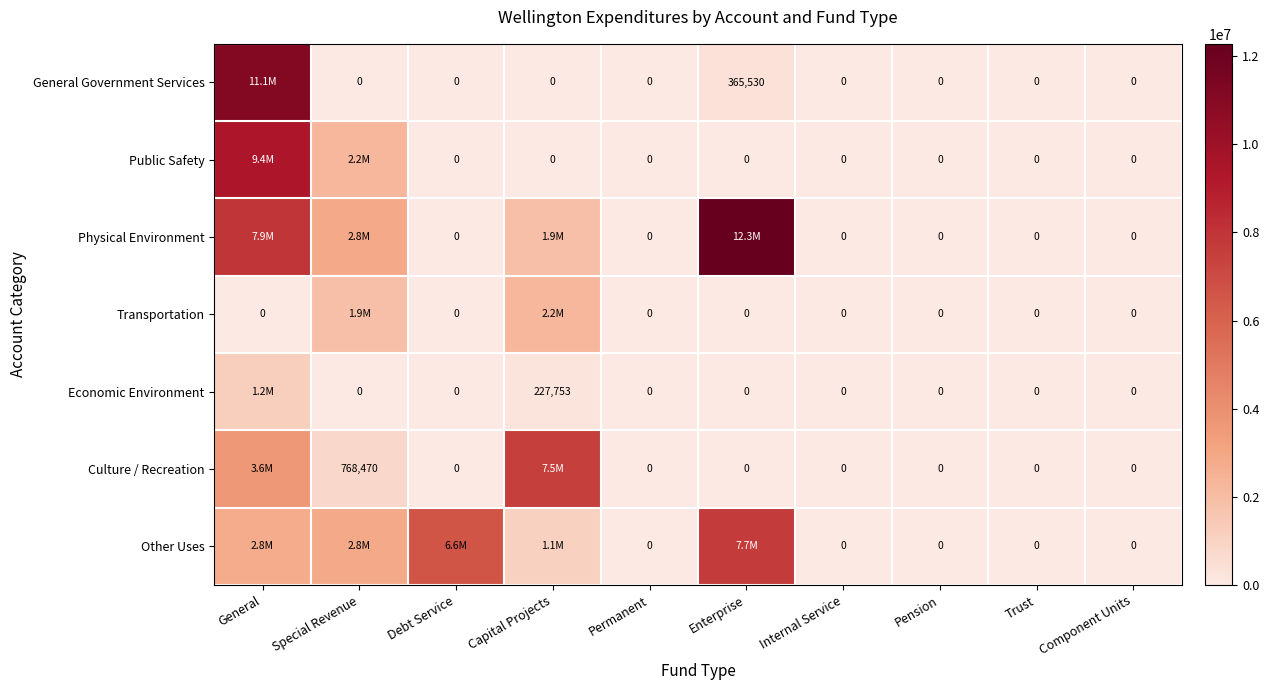

What is the sum of the Public Safety values at Special Revenue and General?

11568035